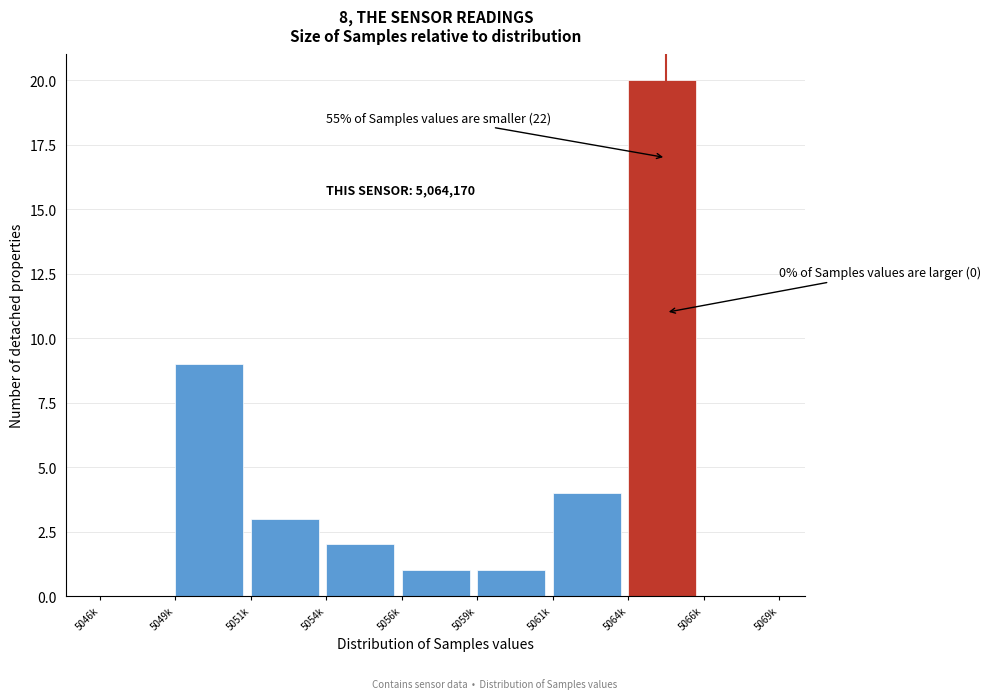

Reading left to right, extract all data points from this chart.

5046k=0	5049k=9	5051k=3	5054k=2	5056k=1	5059k=1	5061k=4	5064k=20	5066k=0